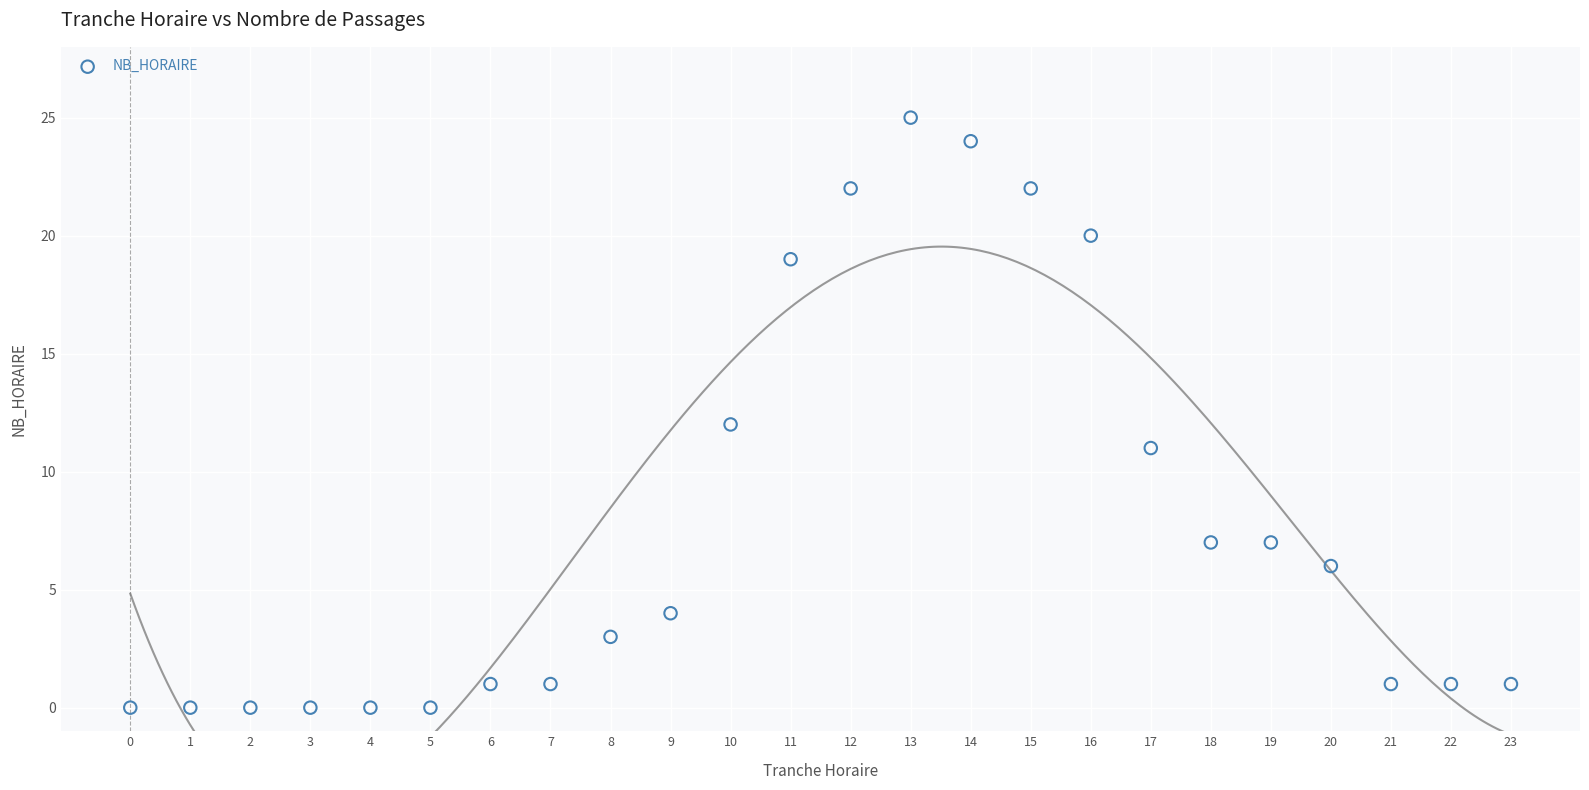

What is the range of X values (max minus min)?

23